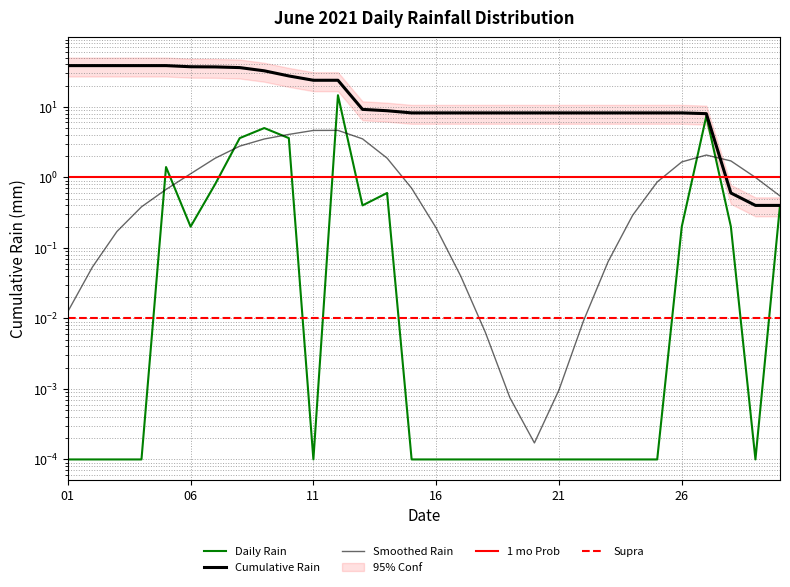

What is the sum of all values?

38.4